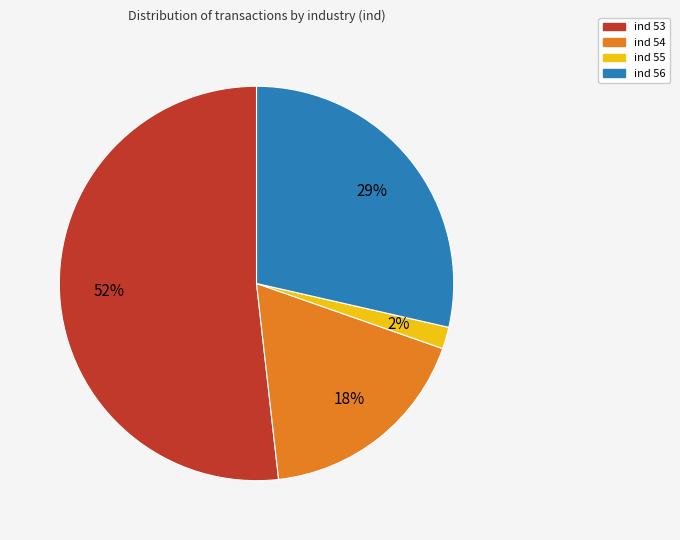

To the nearest percent, what is the average slice percentage?

25%